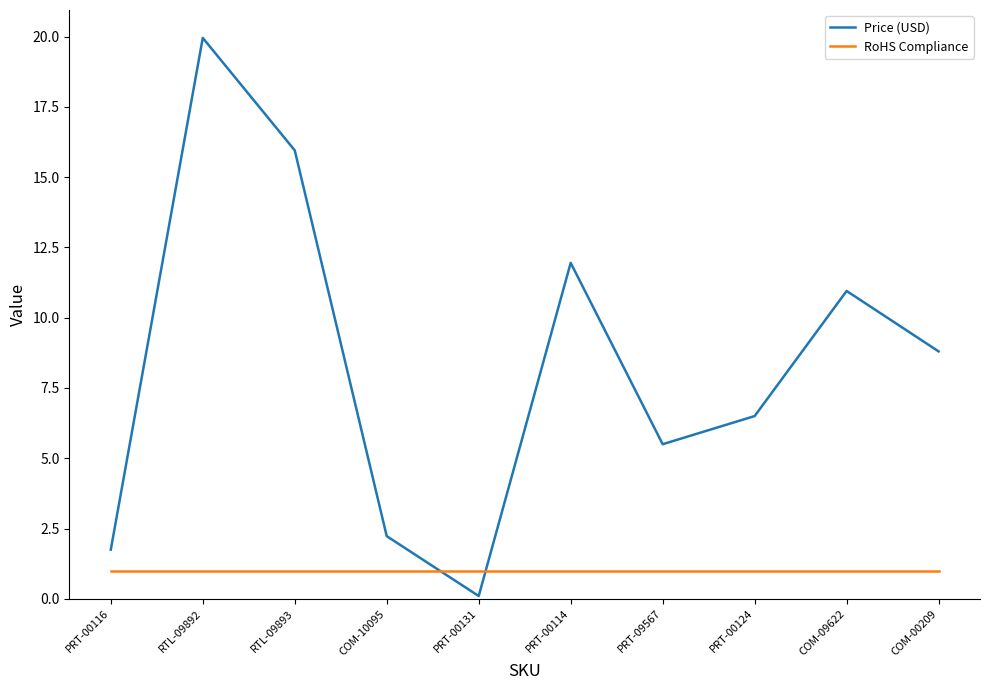

How many interior local valleys does the Price (USD) series have?

2